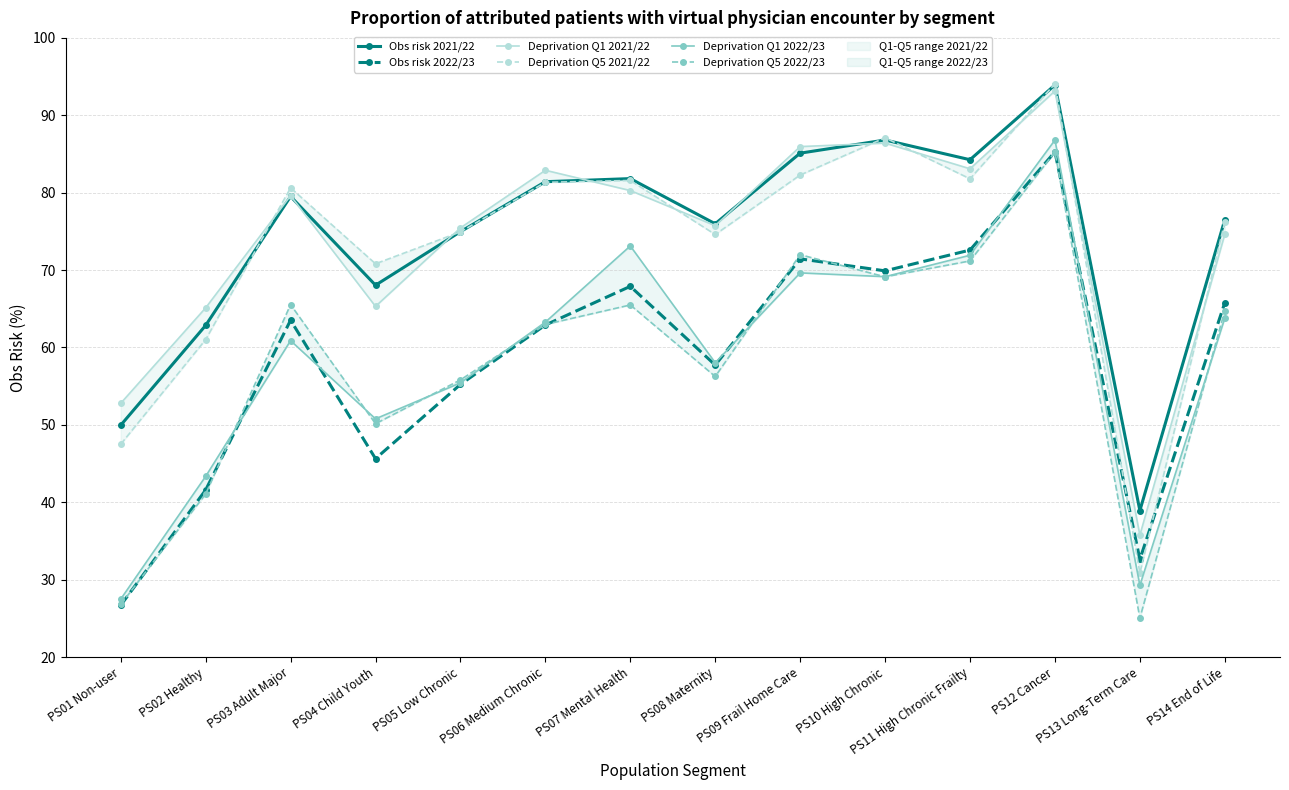

Reading right to left, extract all data points from this chart.

Obs risk 2021/22: PS14 End of Life=76.5	PS13 Long-Term Care=38.9	PS12 Cancer=93.9	PS11 High Chronic Frailty=84.3	PS10 High Chronic=86.8	PS09 Frail Home Care=85.1	PS08 Maternity=76.0	PS07 Mental Health=81.8	PS06 Medium Chronic=81.4	PS05 Low Chronic=75.0	PS04 Child Youth=68.0	PS03 Adult Major=79.5	PS02 Healthy=62.9	PS01 Non-user=50.0
Obs risk 2022/23: PS14 End of Life=65.8	PS13 Long-Term Care=32.6	PS12 Cancer=85.3	PS11 High Chronic Frailty=72.6	PS10 High Chronic=69.9	PS09 Frail Home Care=71.4	PS08 Maternity=57.7	PS07 Mental Health=67.9	PS06 Medium Chronic=62.9	PS05 Low Chronic=55.2	PS04 Child Youth=45.6	PS03 Adult Major=63.5	PS02 Healthy=41.6	PS01 Non-user=26.7
Deprivation Q1 2021/22: PS14 End of Life=74.6	PS13 Long-Term Care=35.7	PS12 Cancer=93.1	PS11 High Chronic Frailty=83.1	PS10 High Chronic=86.4	PS09 Frail Home Care=86.0	PS08 Maternity=75.7	PS07 Mental Health=80.3	PS06 Medium Chronic=82.9	PS05 Low Chronic=75.5	PS04 Child Youth=65.3	PS03 Adult Major=79.6	PS02 Healthy=65.1	PS01 Non-user=52.8
Deprivation Q5 2021/22: PS14 End of Life=76.2	PS13 Long-Term Care=30.9	PS12 Cancer=94.1	PS11 High Chronic Frailty=81.8	PS10 High Chronic=87.1	PS09 Frail Home Care=82.3	PS08 Maternity=74.6	PS07 Mental Health=81.6	PS06 Medium Chronic=81.3	PS05 Low Chronic=74.9	PS04 Child Youth=70.8	PS03 Adult Major=80.6	PS02 Healthy=61.0	PS01 Non-user=47.5
Deprivation Q1 2022/23: PS14 End of Life=63.8	PS13 Long-Term Care=29.3	PS12 Cancer=86.8	PS11 High Chronic Frailty=71.9	PS10 High Chronic=69.1	PS09 Frail Home Care=69.6	PS08 Maternity=58.0	PS07 Mental Health=73.1	PS06 Medium Chronic=63.3	PS05 Low Chronic=55.4	PS04 Child Youth=50.8	PS03 Adult Major=60.9	PS02 Healthy=43.3	PS01 Non-user=27.5
Deprivation Q5 2022/23: PS14 End of Life=64.8	PS13 Long-Term Care=25.0	PS12 Cancer=85.2	PS11 High Chronic Frailty=71.2	PS10 High Chronic=69.1	PS09 Frail Home Care=72.0	PS08 Maternity=56.2	PS07 Mental Health=65.5	PS06 Medium Chronic=63.0	PS05 Low Chronic=55.8	PS04 Child Youth=50.1	PS03 Adult Major=65.5	PS02 Healthy=41.1	PS01 Non-user=26.8